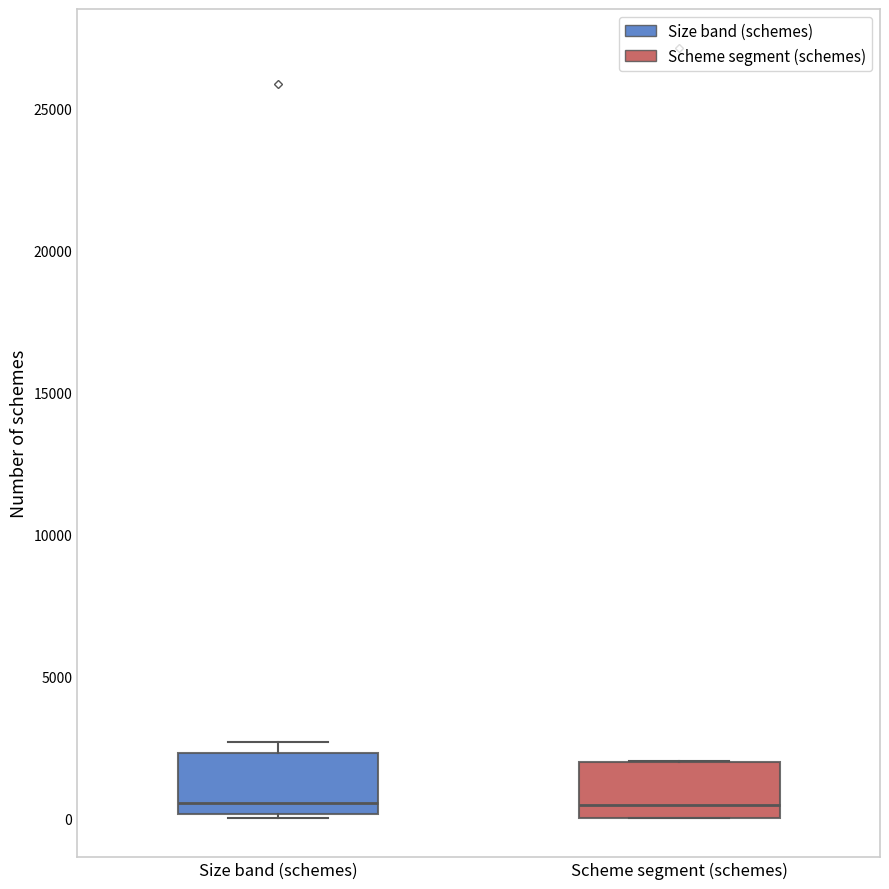

Reading left to right, transcribe this box plot: for each box, give where its median line is, the range the box spans, and where its two whiskers end, as read against the y-axis. The values are not printed on the chart, so give them approximately, as read against the axis.

Size band (schemes): median 500, box 0 to 2500, whiskers 0 (just below the box's lower edge) to 2500 (just above the box's upper edge)
Scheme segment (schemes): median 500, box 0 to 2000, whiskers 0 to 2000